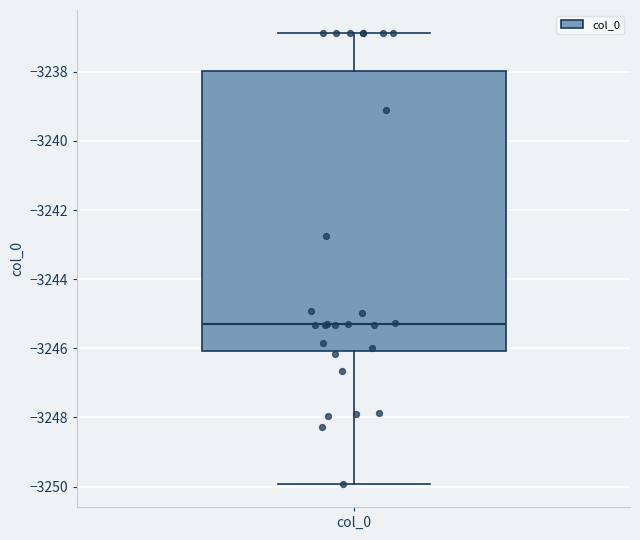

Read this box plot against the y-axis: the position of the median line, the range covered by the box, and the ends of both whiskers. The values are not printed on the chart, so give them approximately, as read against the axis.

median -3245.2, box -3246.0 to -3238.0, whiskers -3250.0 to -3236.8